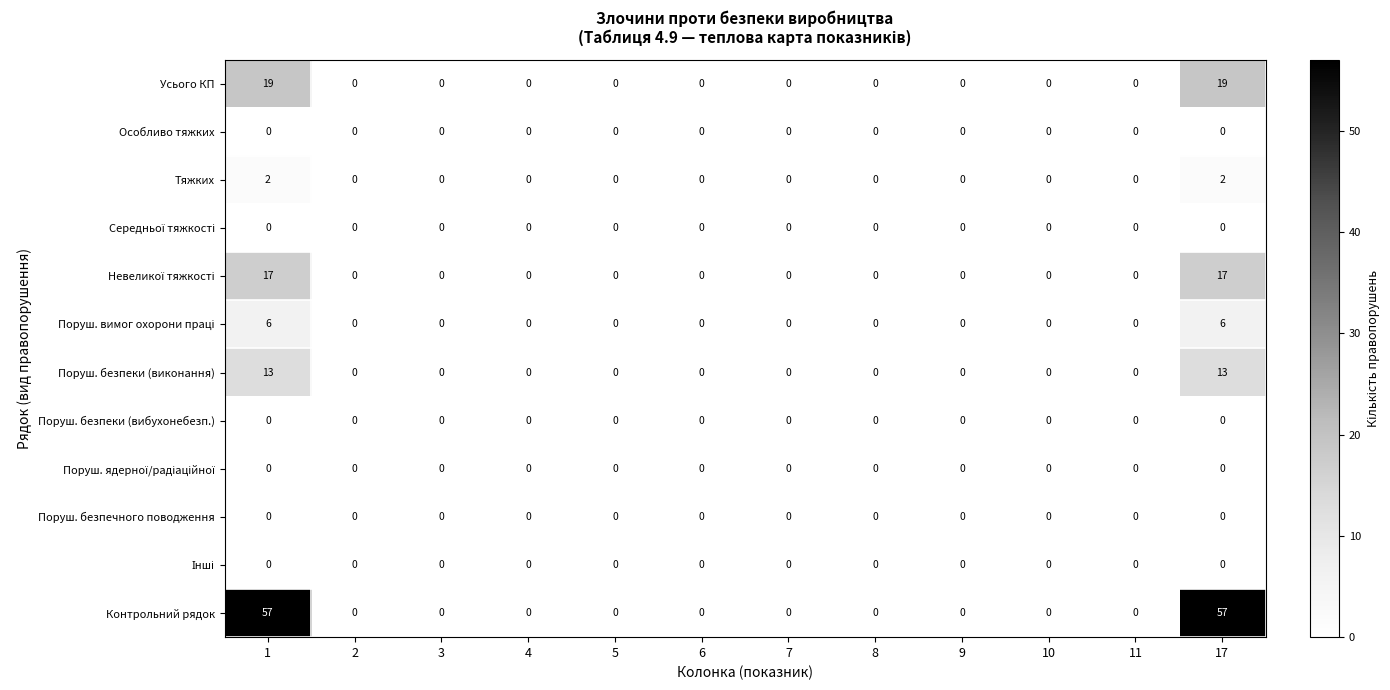

True or false: Тяжких has a value of 0 at 9.

True